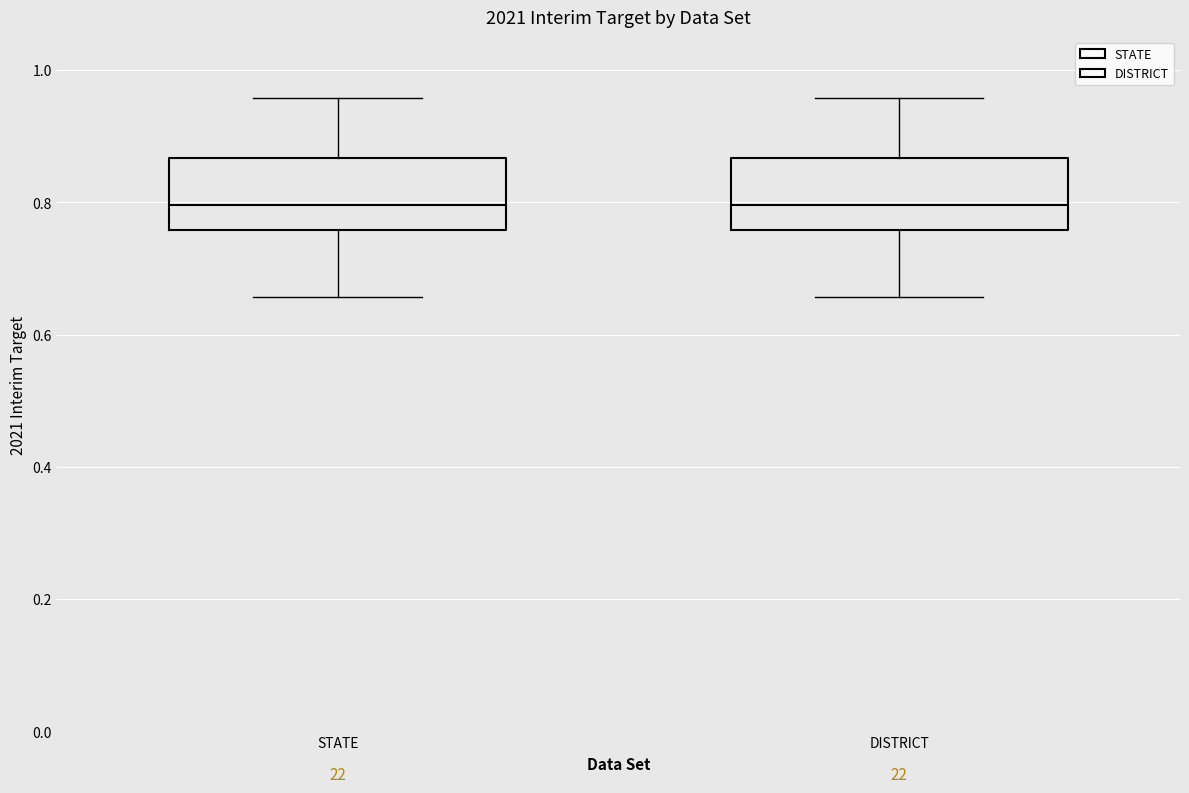

Reading left to right, read every box against the y-axis: the position of its median line, the range the box covers, and the ends of its whiskers. The values are not printed on the chart, so give them approximately, as read against the axis.

STATE: median 0.80, box 0.76 to 0.86, whiskers 0.66 to 0.96
DISTRICT: median 0.80, box 0.76 to 0.86, whiskers 0.66 to 0.96